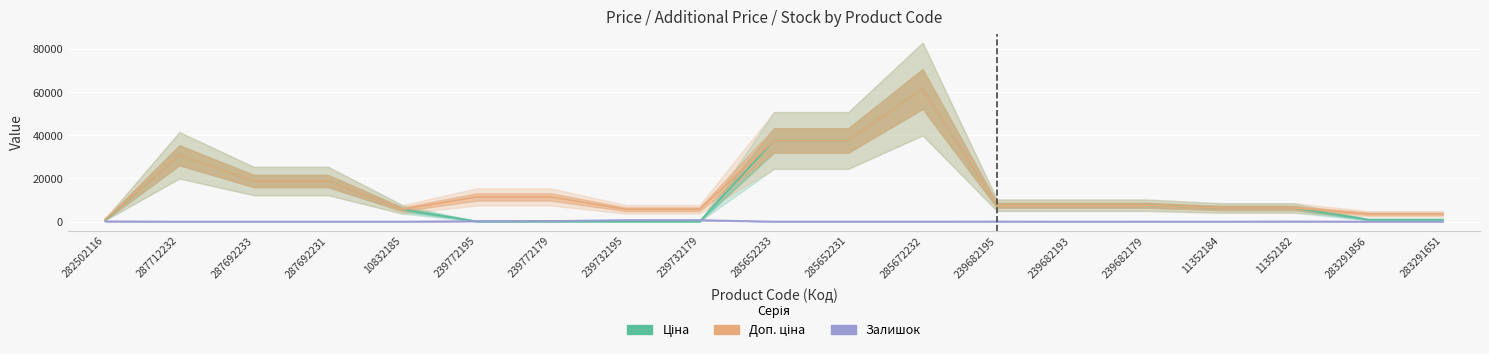

At which label does Ціна first exceed 6308?

287712232